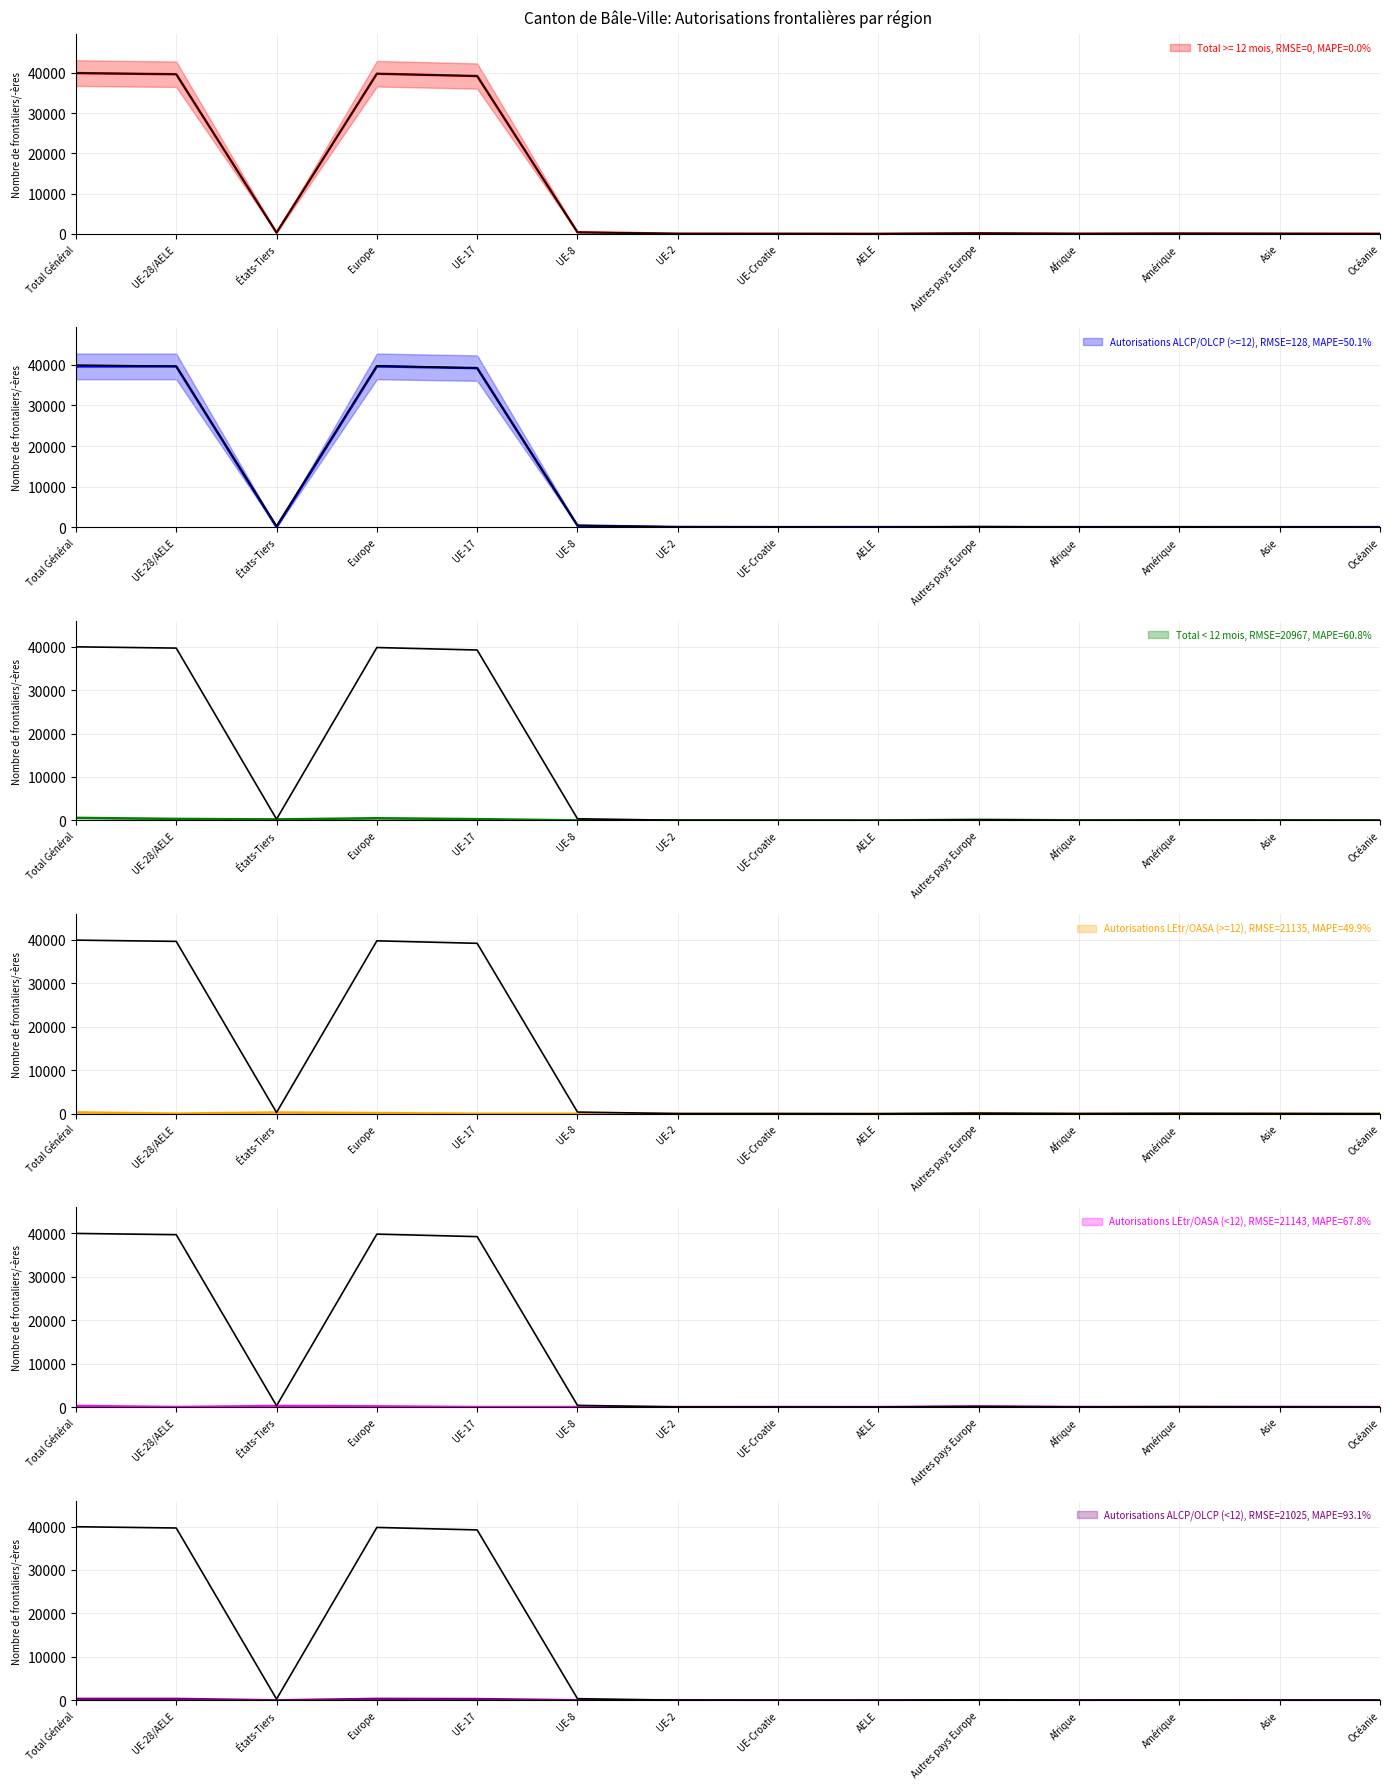

What is the sum of the Total Général (ref) values at Europe and UE-8?

40178